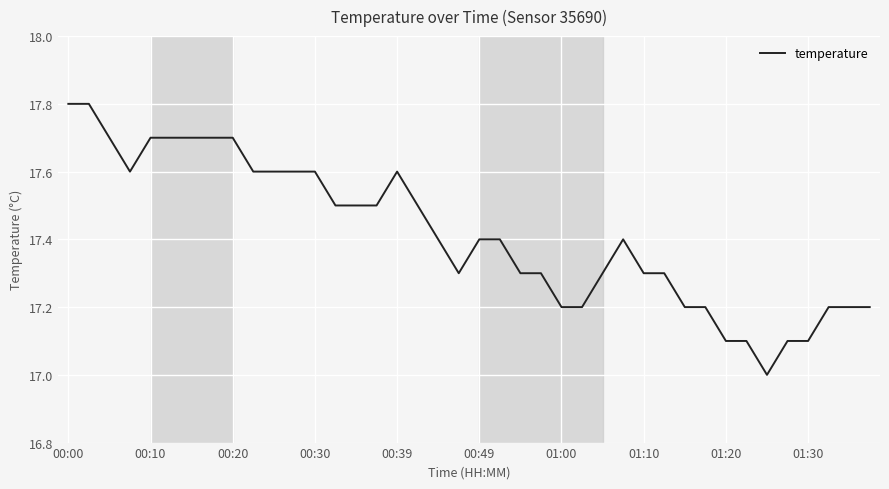

How many values exceed 17?

39